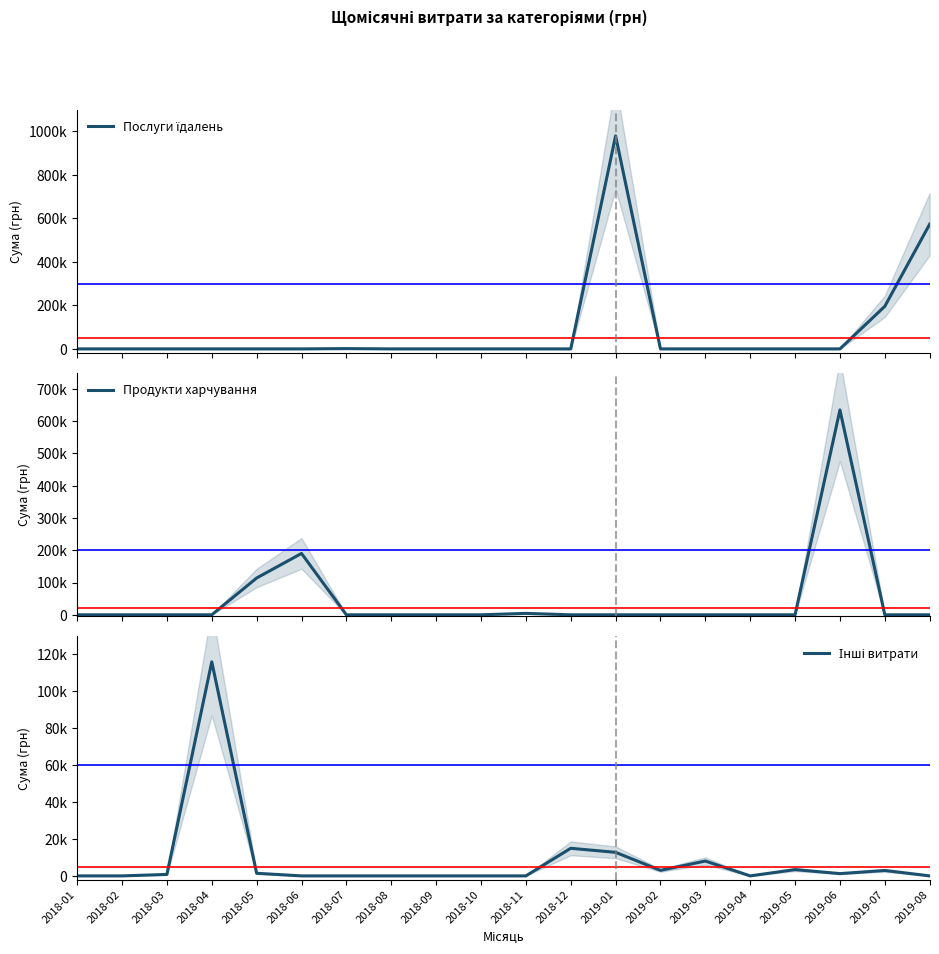

What is the spread (max minus min) of values at 2018-04?

115950.0